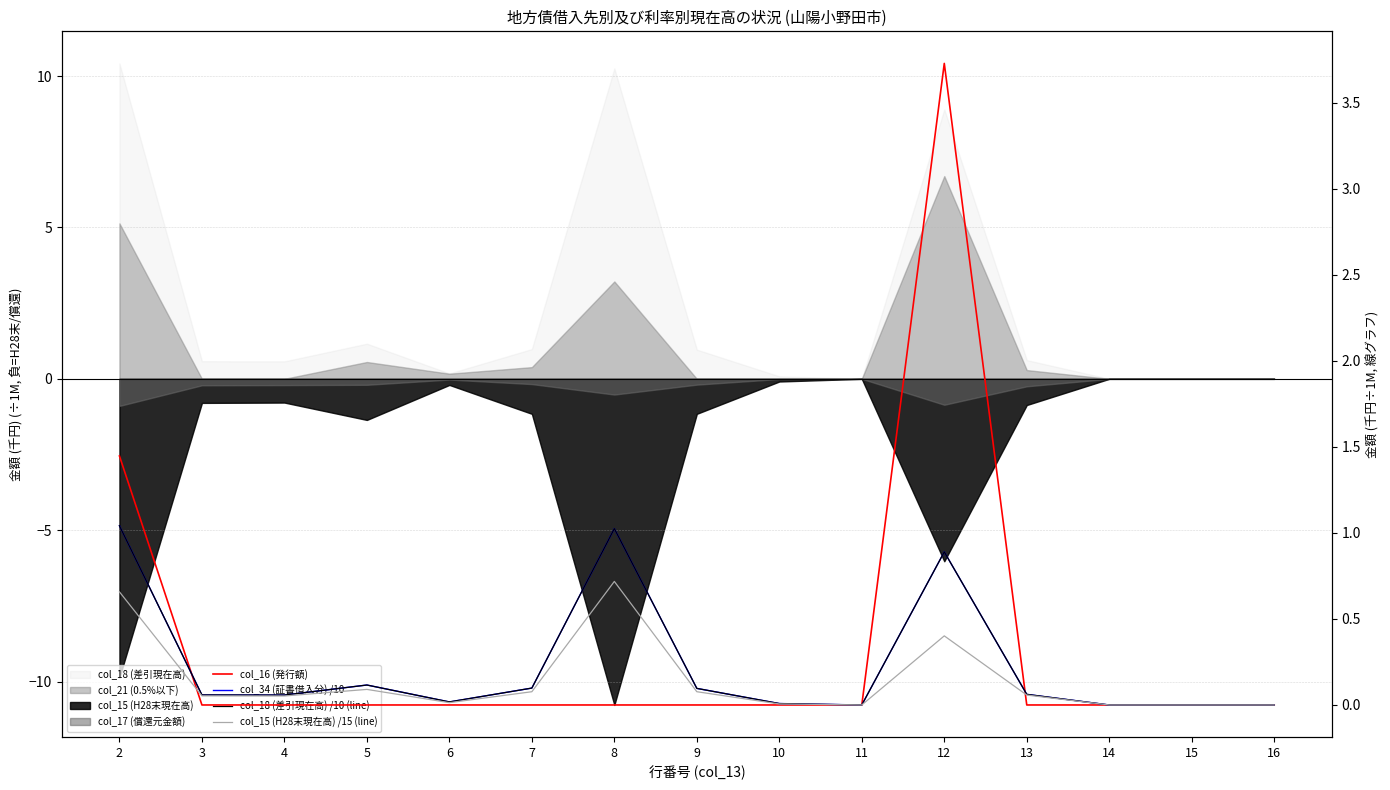

In col_16 (発行額), how many points are higher than both neighbors (excluding endpoints)?

1